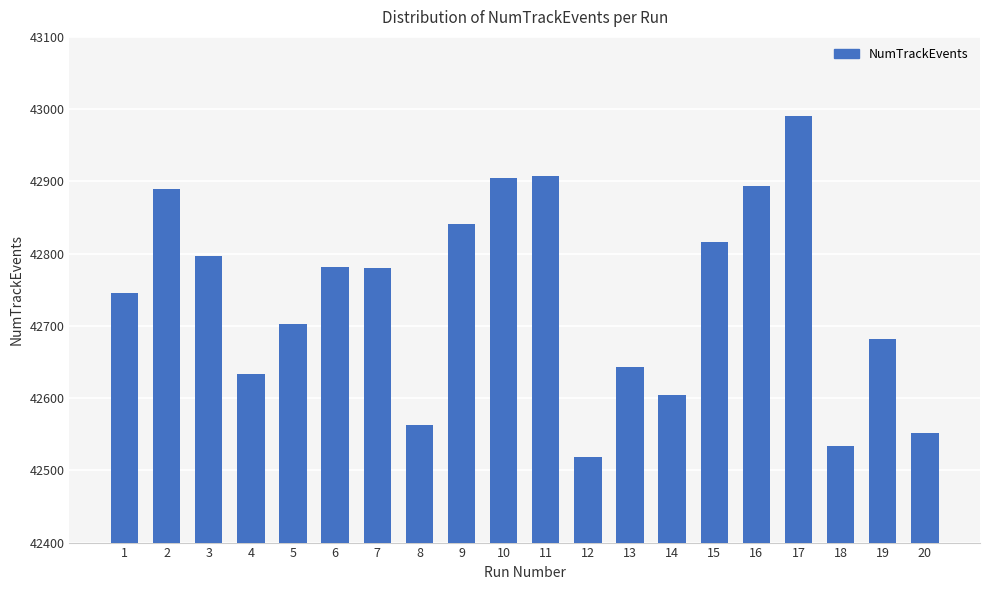

What is the ratio of the value at 11 to the value at 13?

1.0